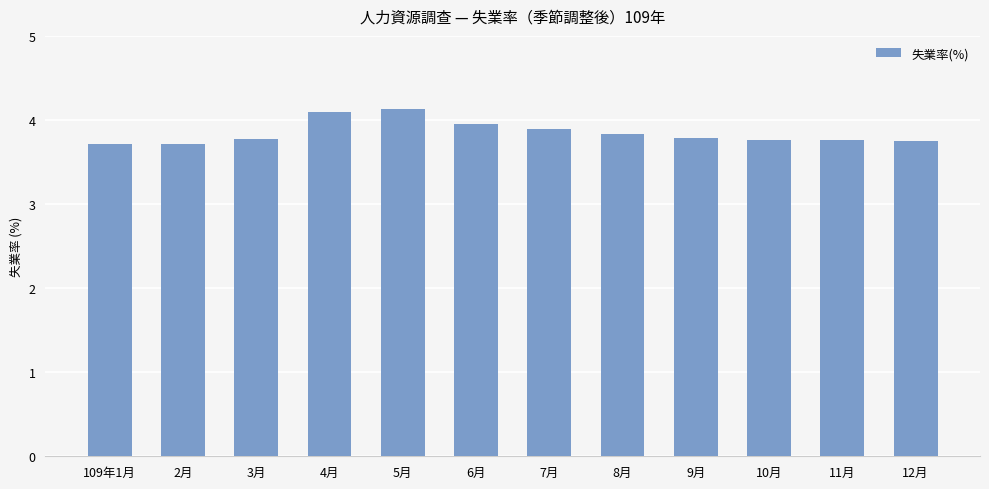

The value at 9月 is 3.8. True or false?

True